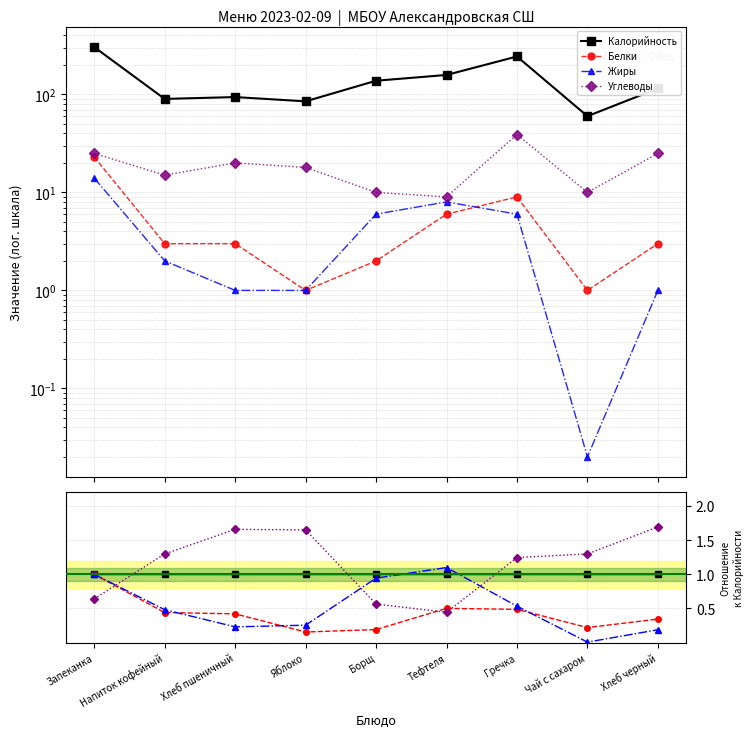

At which category is the sum across all series the highest?

Запеканка